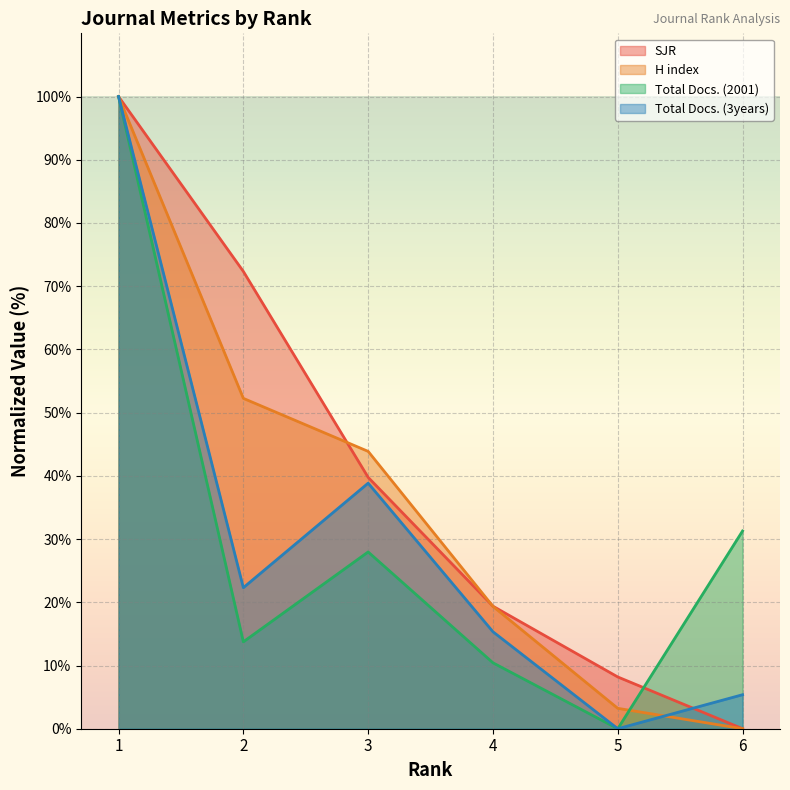

Reading left to right, extract all data points from this chart.

SJR: 100.0	72.3	39.8	19.4	8.2	0.0
H index: 100.0	52.3	43.9	19.4	3.2	0.0
Total Docs. (2001): 100.0	13.7	28.0	10.4	0.0	31.3
Total Docs. (3years): 100.0	22.3	38.8	15.3	0.0	5.4